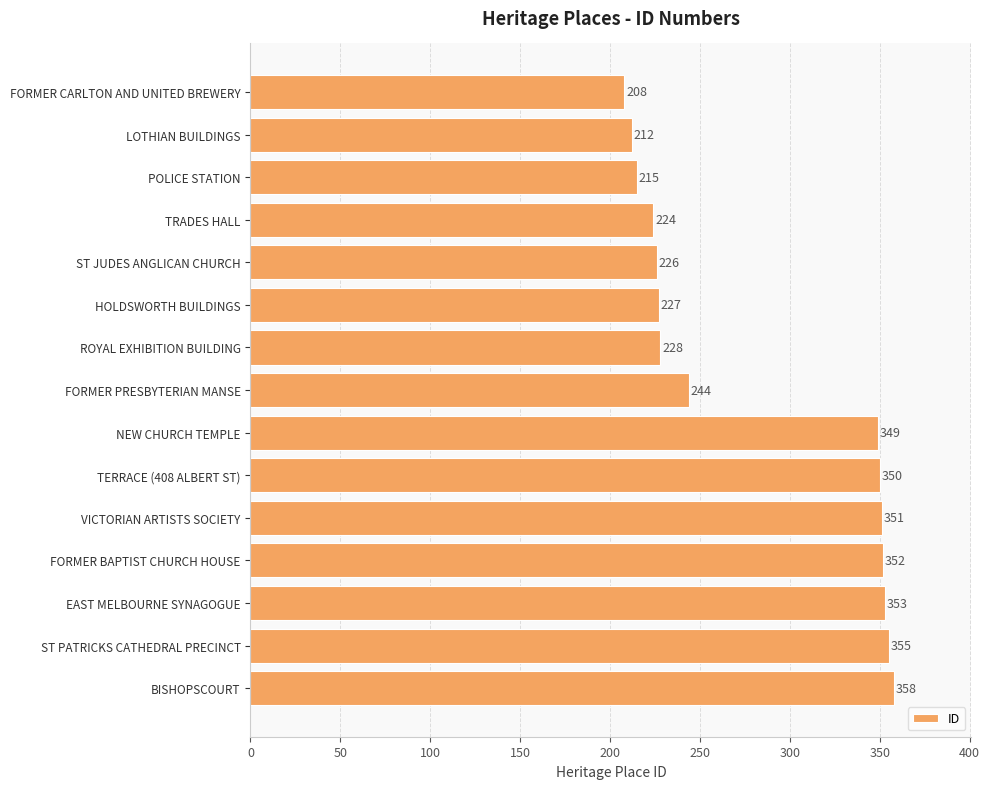

Count the number of categories in the chart.

15